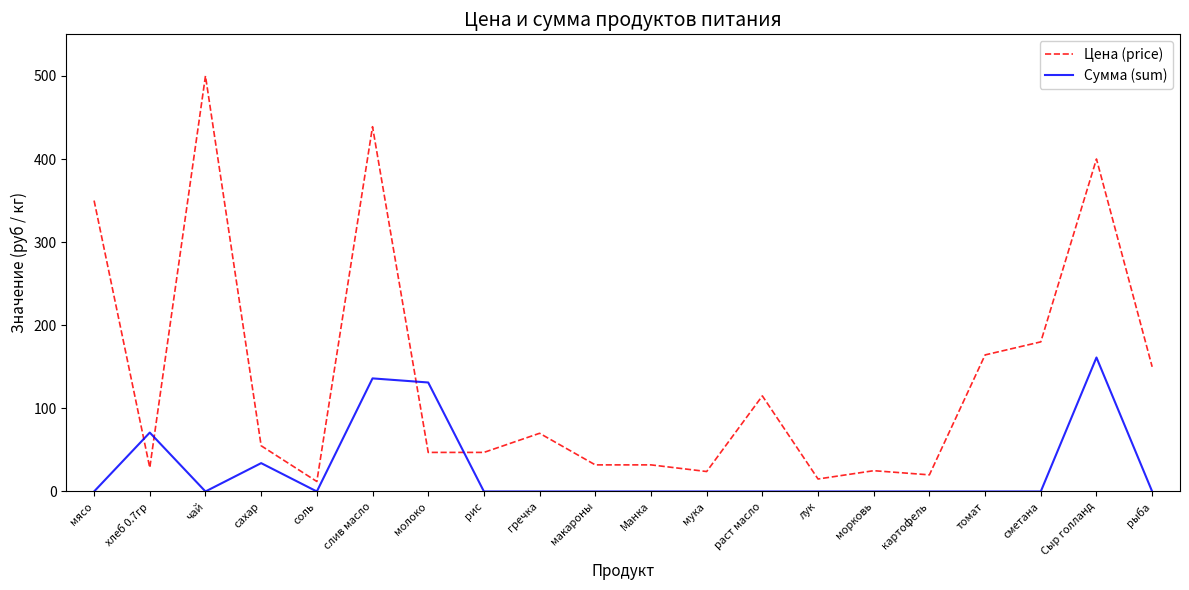

What position from the right is гречка?

12